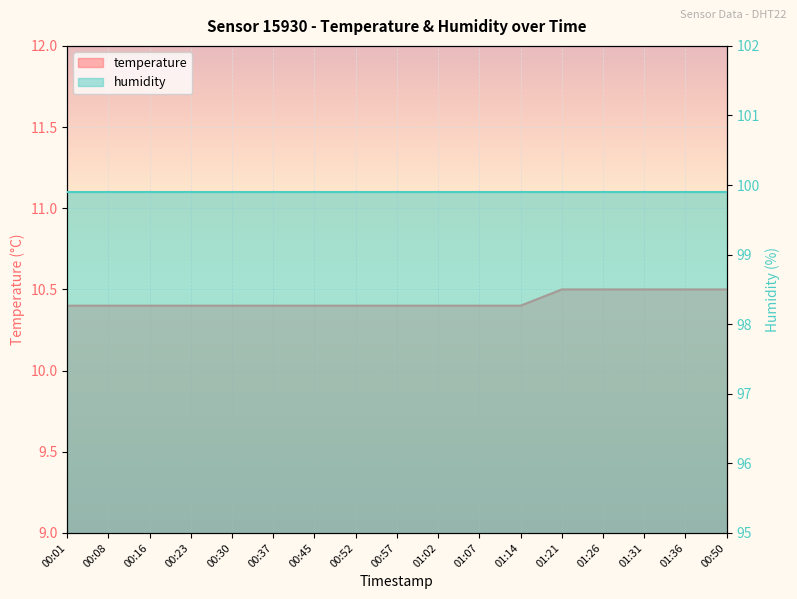

Which has a higher value, 01:07 or 01:36?

01:36